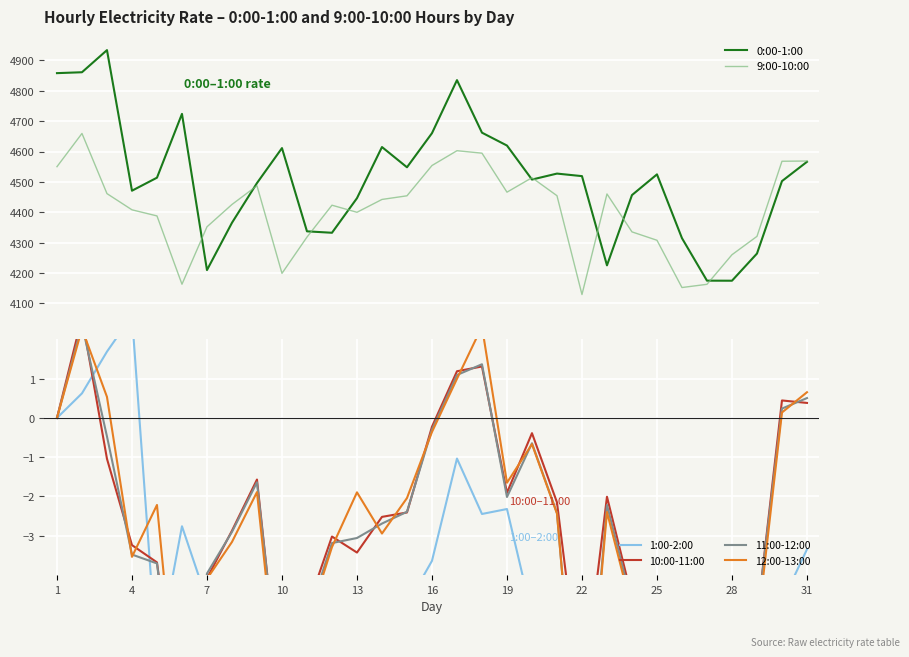

Reading right to left, transcribe all the data shown in this chart.

0:00-1:00: 4566.1	4502.6	4264.3	4174.9	4175.1	4314.9	4524.8	4456.6	4225.5	4519.0	4527.4	4507.7	4619.6	4662.0	4834.8	4660.3	4548.1	4614.7	4446.4	4332.7	4337.4	4611.2	4496.2	4365.6	4210.0	4723.8	4513.9	4471.1	4933.5	4860.8	4857.8
9:00-10:00: 4568.7	4567.9	4320.8	4260.4	4163.1	4152.5	4308.0	4335.6	4460.3	4129.4	4454.6	4513.9	4466.2	4594.5	4602.6	4553.9	4454.3	4442.3	4400.0	4423.4	4318.4	4199.2	4487.4	4425.8	4352.2	4163.4	4388.1	4408.2	4461.5	4659.4	4550.1
1:00-2:00: -3.3	-4.7	-9.8	-12.2	-12.0	-7.1	-4.9	-5.6	-10.6	-5.4	-4.0	-5.0	-2.3	-2.4	-1.0	-3.6	-4.8	-4.7	-6.0	-8.4	-10.8	-4.3	-5.2	-5.0	-4.6	-2.8	-6.2	2.6	1.7	0.6	0.0
10:00-11:00: 0.4	0.4	-5.1	-6.1	-8.4	-8.7	-5.4	-4.6	-2.0	-7.2	-2.1	-0.4	-1.9	1.3	1.2	-0.2	-2.4	-2.5	-3.4	-3.0	-4.9	-7.5	-1.6	-2.9	-4.1	-8.5	-3.7	-3.2	-1.0	2.6	0.0
11:00-12:00: 0.5	0.2	-5.1	-6.2	-8.6	-8.9	-5.5	-4.7	-2.2	-9.8	-2.4	-0.6	-2.0	1.4	1.1	-0.3	-2.4	-2.7	-3.1	-3.2	-5.1	-7.4	-1.6	-2.9	-4.0	-8.7	-3.7	-3.5	-0.5	2.4	0.0
12:00-13:00: 0.7	0.1	-5.4	-6.4	-8.7	-9.1	-5.4	-4.9	-2.4	-9.7	-2.4	-0.7	-1.7	2.3	1.0	-0.4	-2.0	-2.9	-1.9	-3.3	-5.3	-7.9	-1.9	-3.2	-4.1	-8.8	-2.2	-3.5	0.5	2.3	0.0